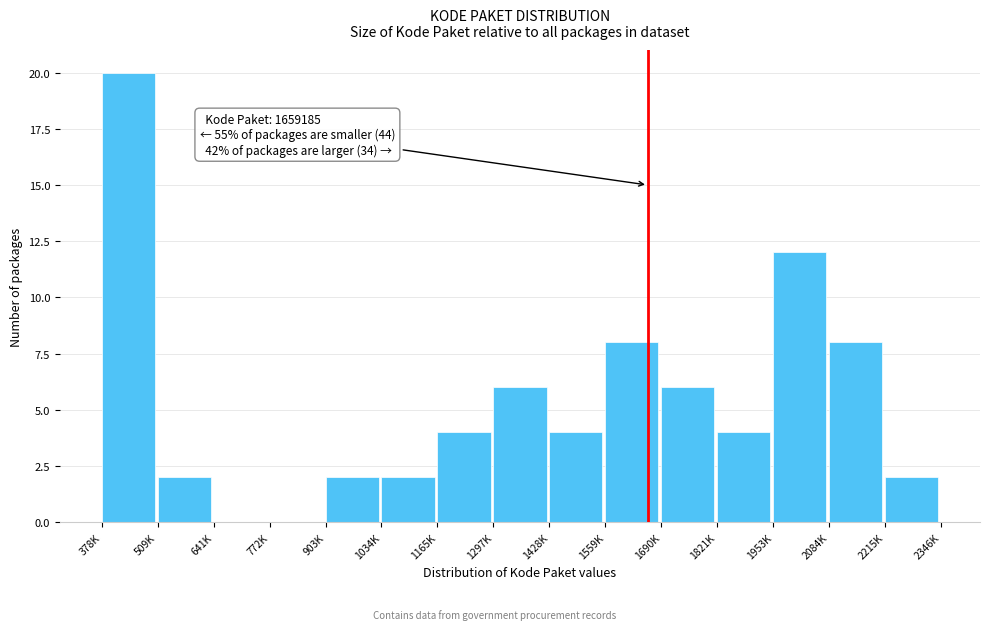

Reading left to right, extract all data points from this chart.

378K=20	509K=2	641K=0	772K=0	903K=2	1034K=2	1165K=4	1297K=6	1428K=4	1559K=8	1690K=6	1821K=4	1953K=12	2084K=8	2215K=2